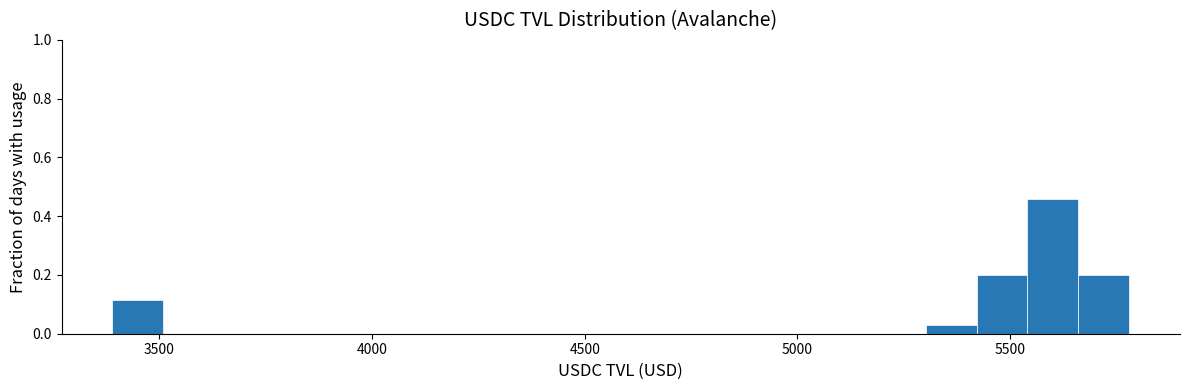

Around what value on the x-axis is the tallest bar? Give the approximate position of its centre, as read against the axis.

5600